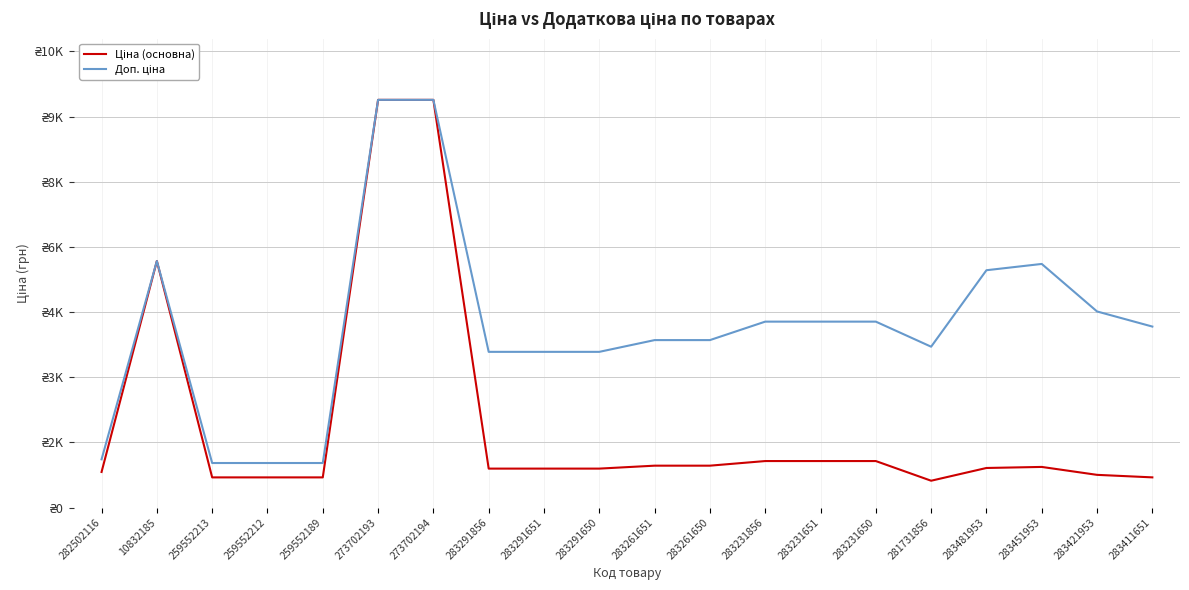

Reading right to left, transcribe all the data shown in this chart.

Ціна (основна): 694.3	752.2	934.5	910.4	617.0	1069.8	1069.8	1069.8	963.5	963.5	895.9	895.9	895.9	9384.0	9384.0	693.7	693.7	693.7	5673.8	818.5
Доп. ціна: 4165.6	4513.3	5607.2	5462.3	3701.9	4279.1	4279.1	4279.1	3854.0	3854.0	3583.6	3583.6	3583.6	9384.0	9384.0	1024.6	1024.6	1024.6	5673.8	1109.2